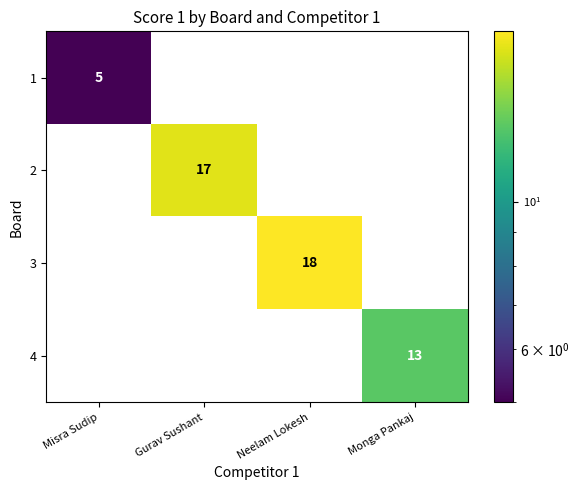

Which series has the largest total across all categories?

3